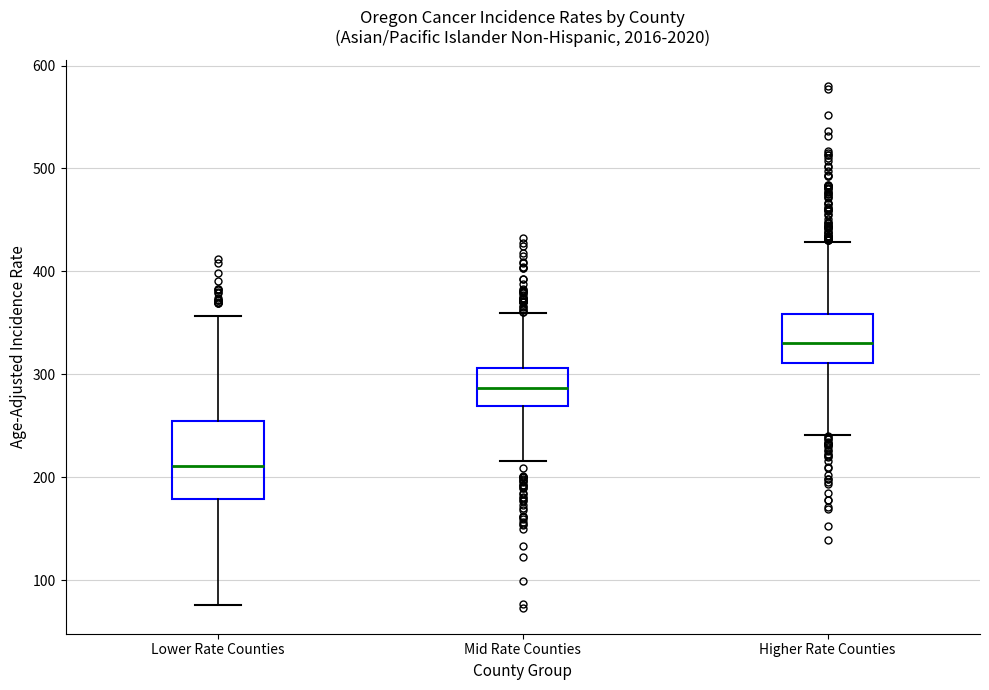

Reading left to right, read every box against the y-axis: the position of its median line, the range the box covers, and the ends of its whiskers. The values are not printed on the chart, so give them approximately, as read against the axis.

Lower Rate Counties: median 210, box 180 to 250, whiskers 80 to 360
Mid Rate Counties: median 290, box 270 to 310, whiskers 220 to 360
Higher Rate Counties: median 330, box 310 to 360, whiskers 240 to 430